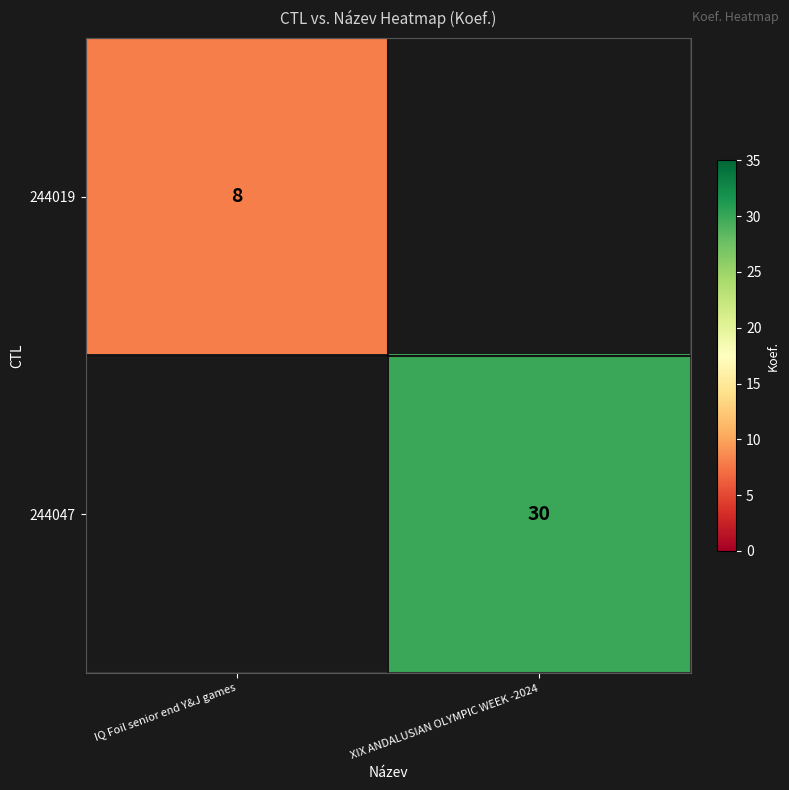

The value of 244019 at IQ Foil senior end Y&J games is 4. True or false?

False